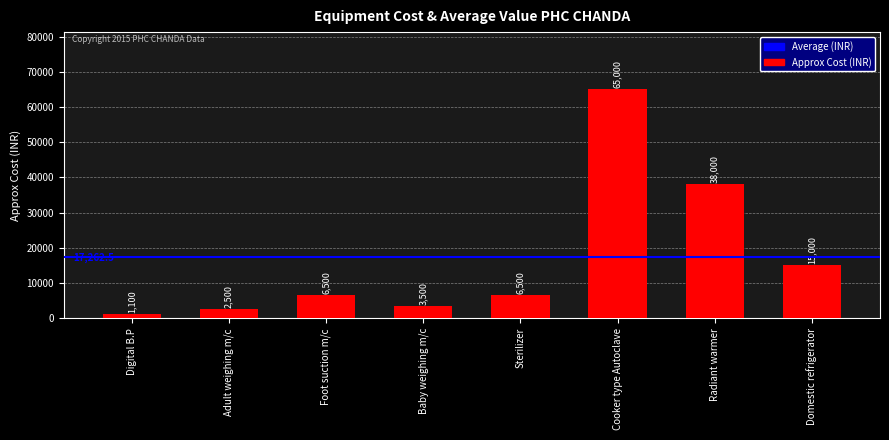

What position from the right is Domestic refrigerator?

1